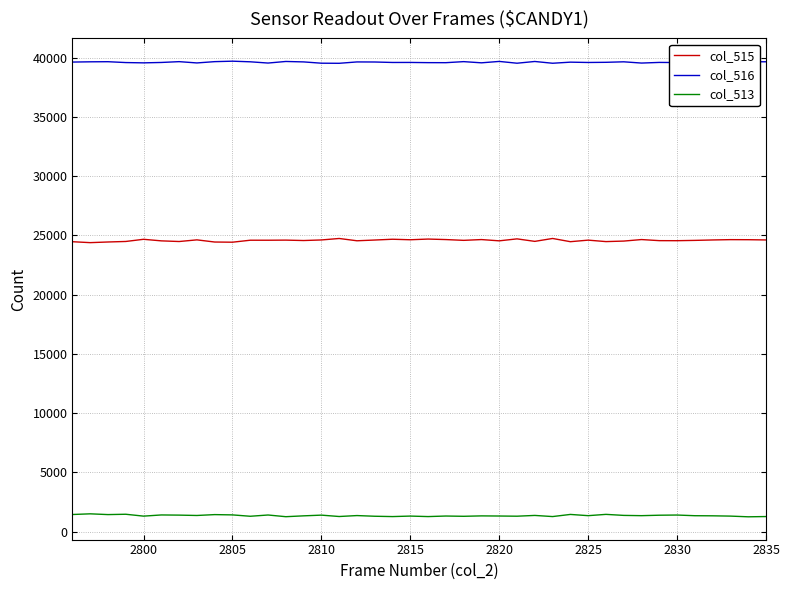

What is the difference between the second highest and second lowest values in the col_515 series?

314